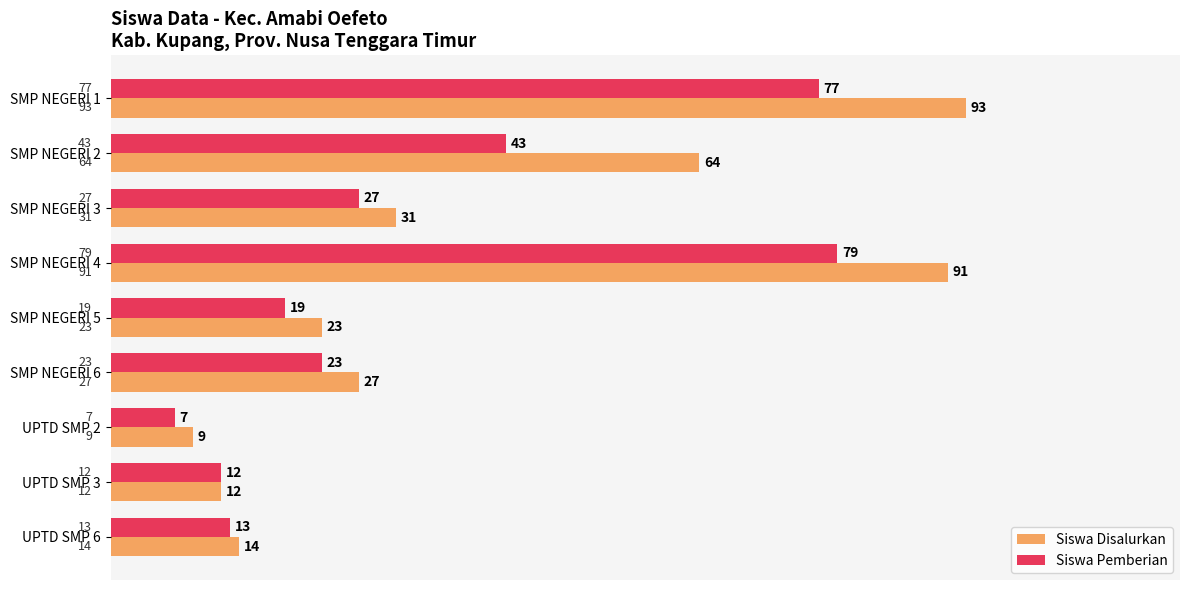

Which series has the largest total across all categories?

Siswa Disalurkan